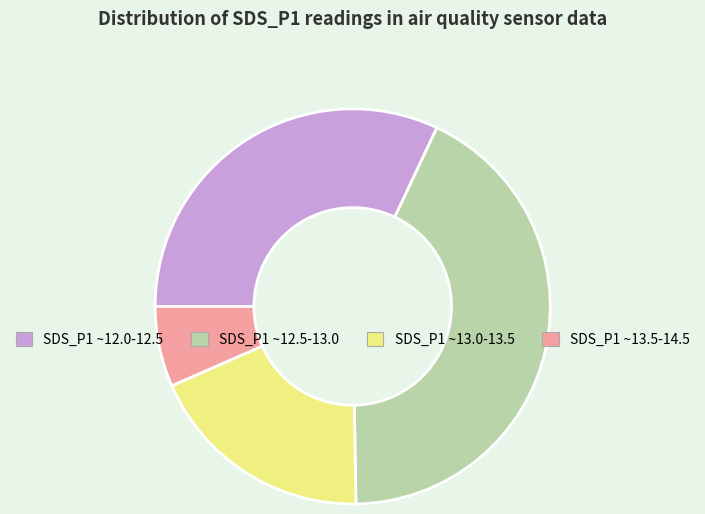

What is the ratio of the value at SDS_P1 ~12.0-12.5 to the value at SDS_P1 ~12.5-13.0?

0.7